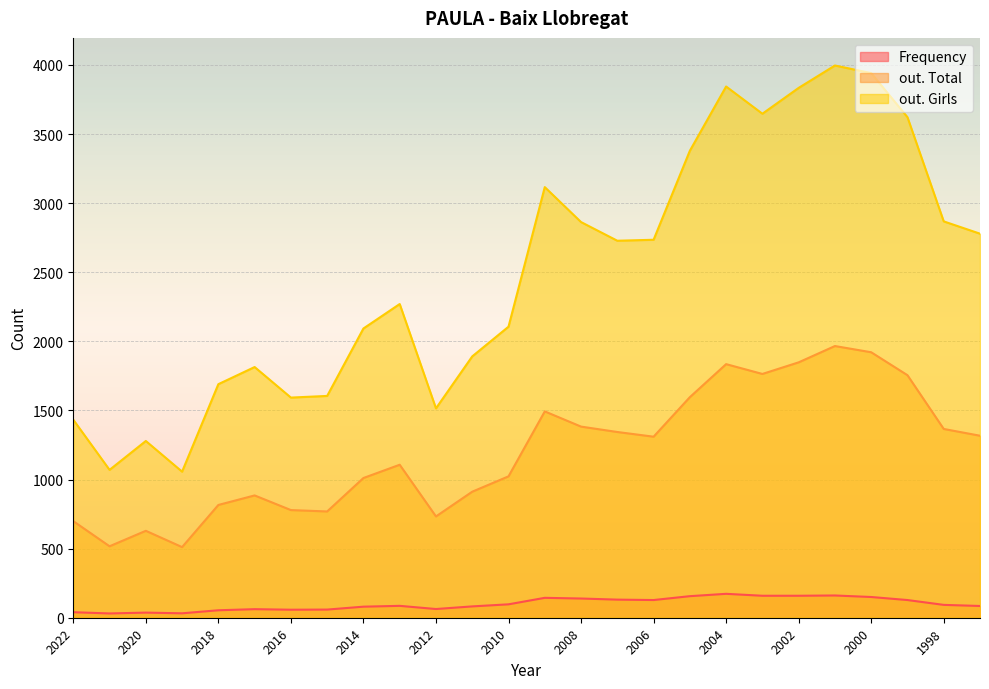

Which series changed the most between 2003 and 1999?

Frequency